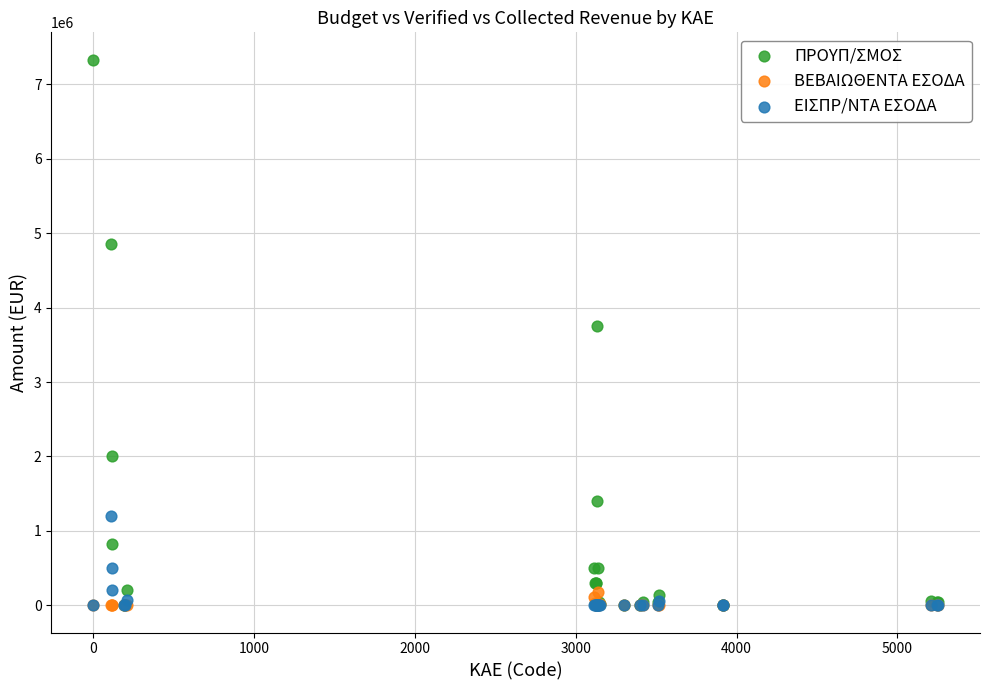

Which series contains the highest Y value?

ΠΡΟΥΠ/ΣΜΟΣ